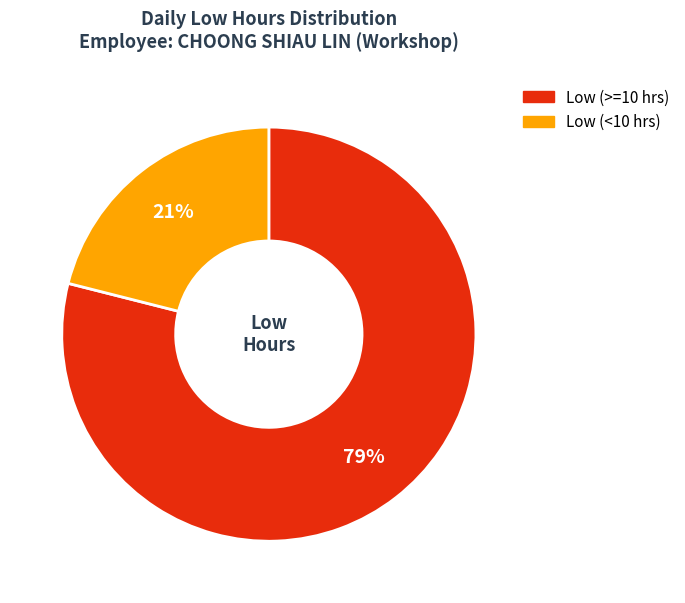

To the nearest percent, what is the average slice percentage?

50%